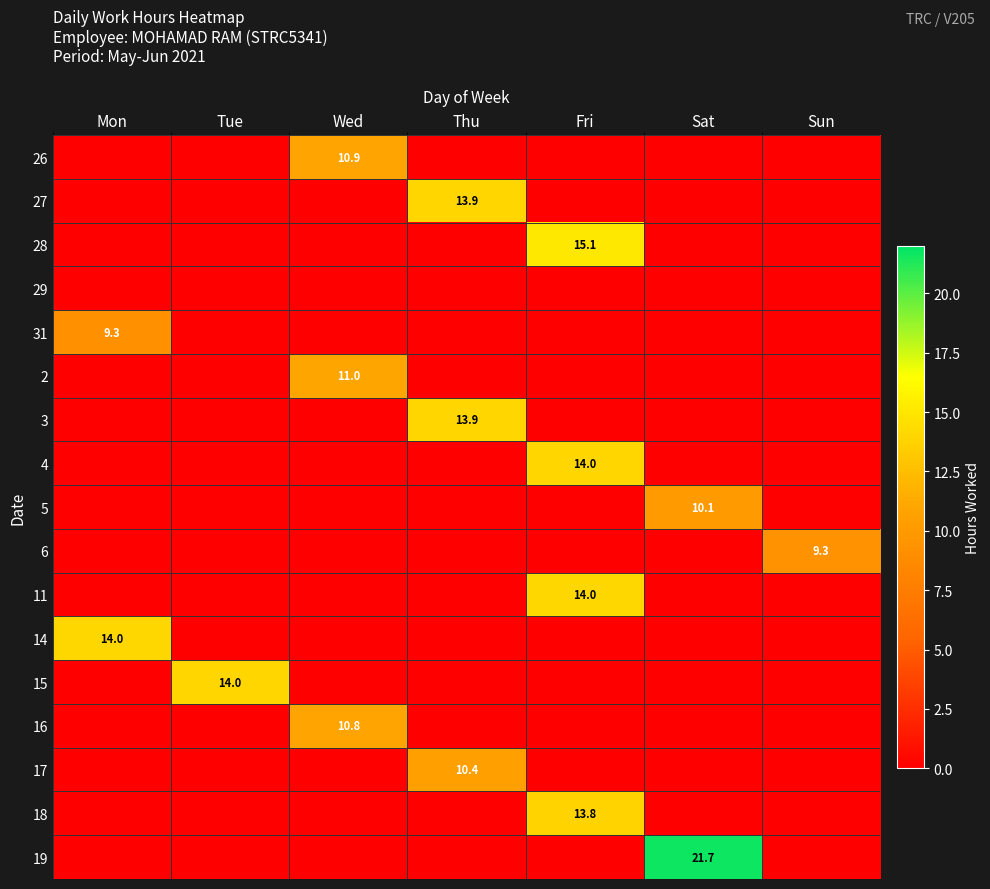

At how many categories does at least one series exceed 16?

1